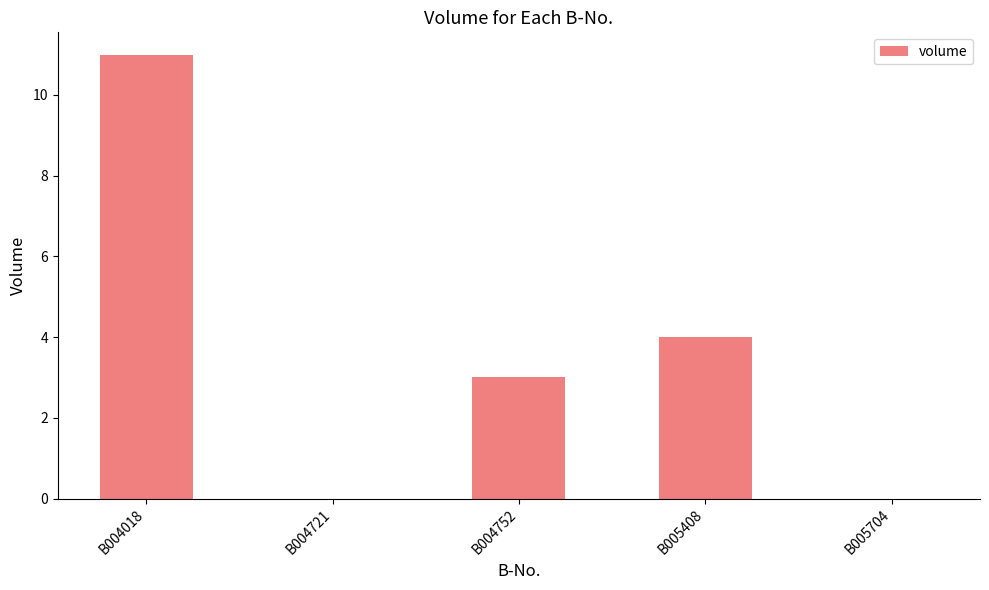

Are the bars horizontal?

No